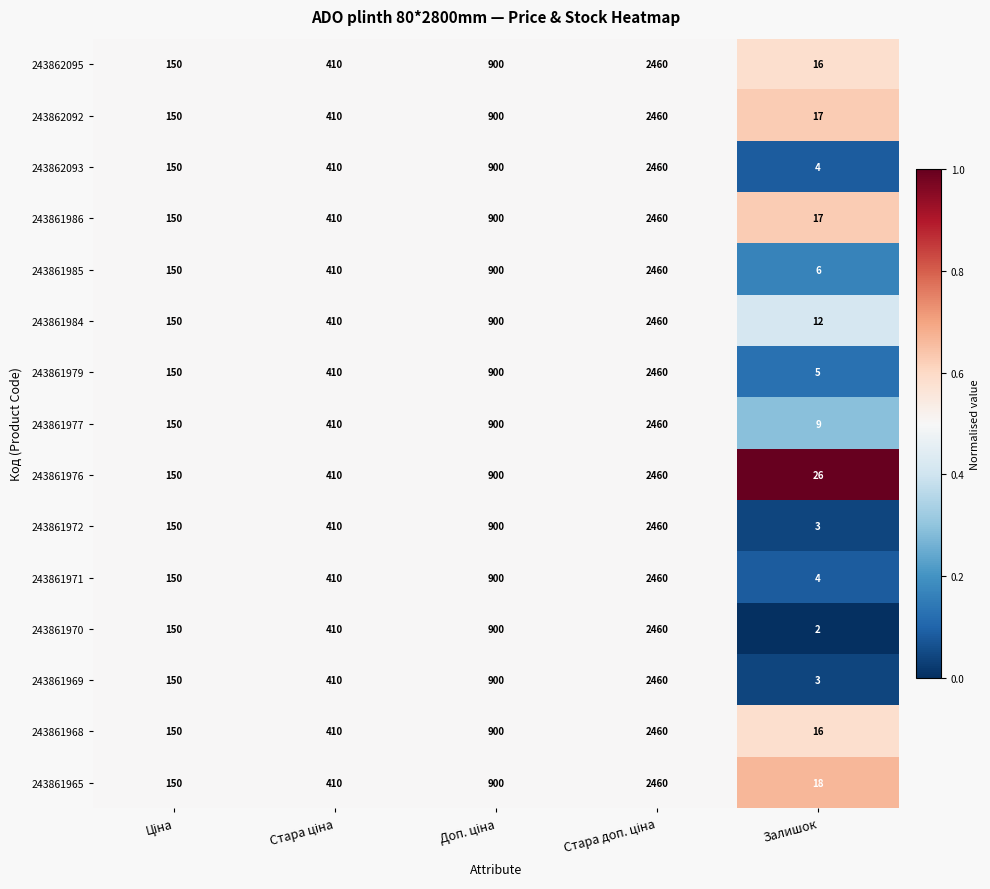

What is the difference between the maximum and second lowest values in the 243861965 series?

2310